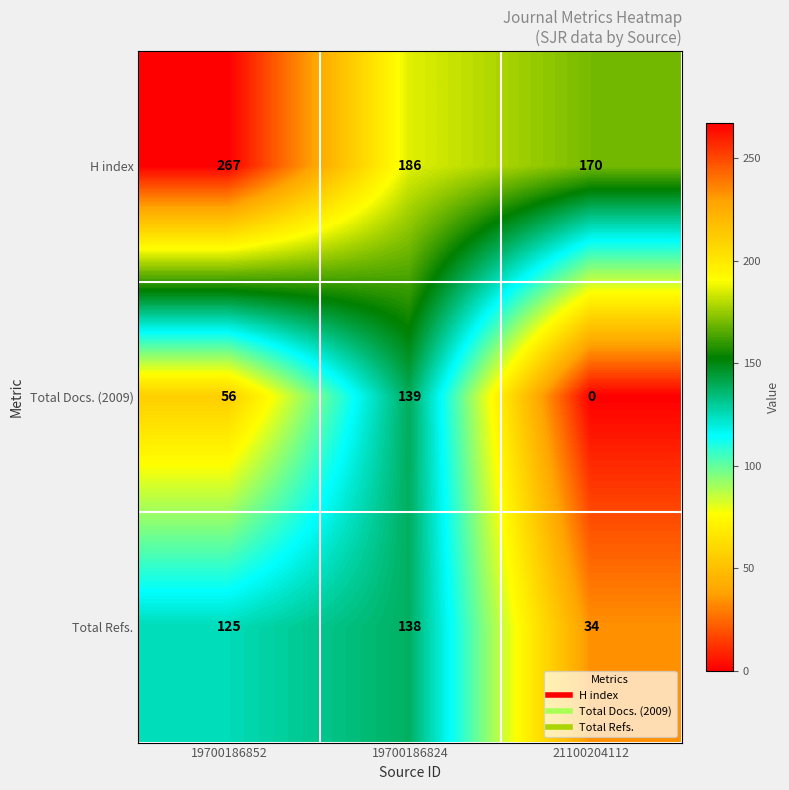

True or false: H index has a value of 186 at 19700186824.

True